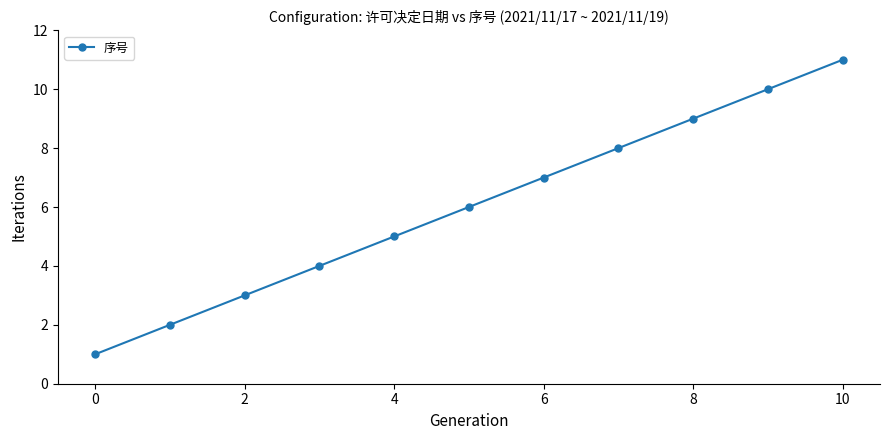

True or false: there are more than 2 points higher than both neighbors.

False